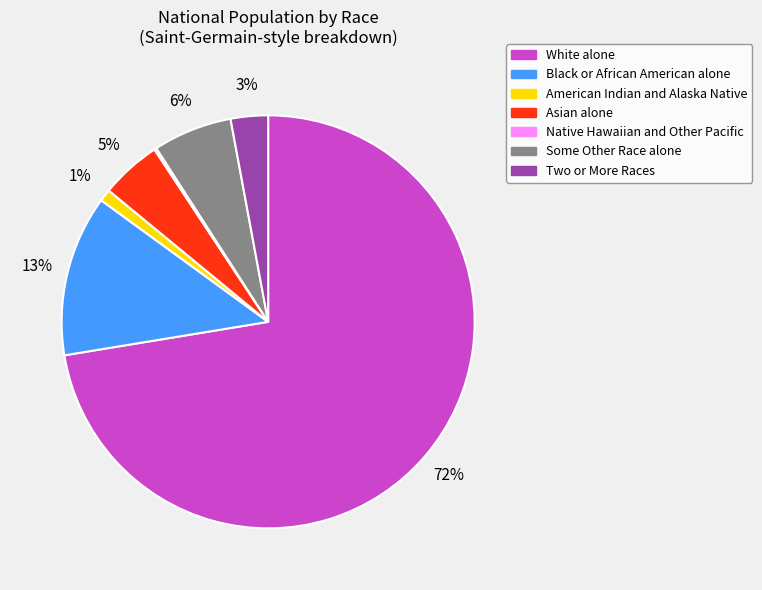

To the nearest percent, what is the average slice percentage?

14%